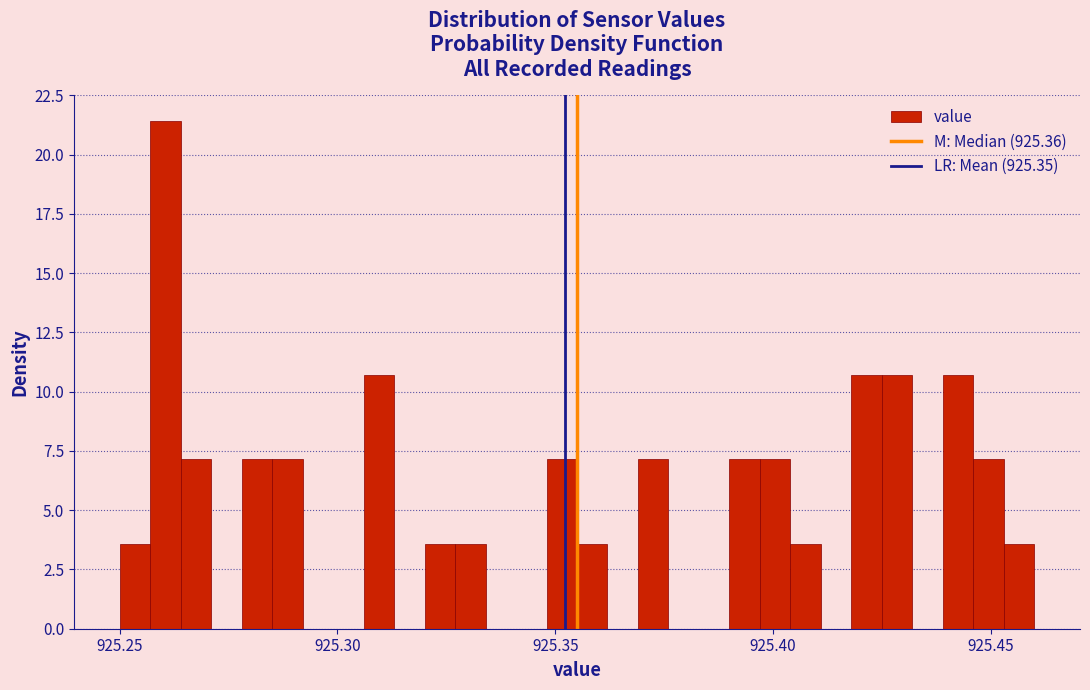

Around what value on the x-axis is the tallest bar? Give the approximate position of its centre, as read against the axis.

925.260